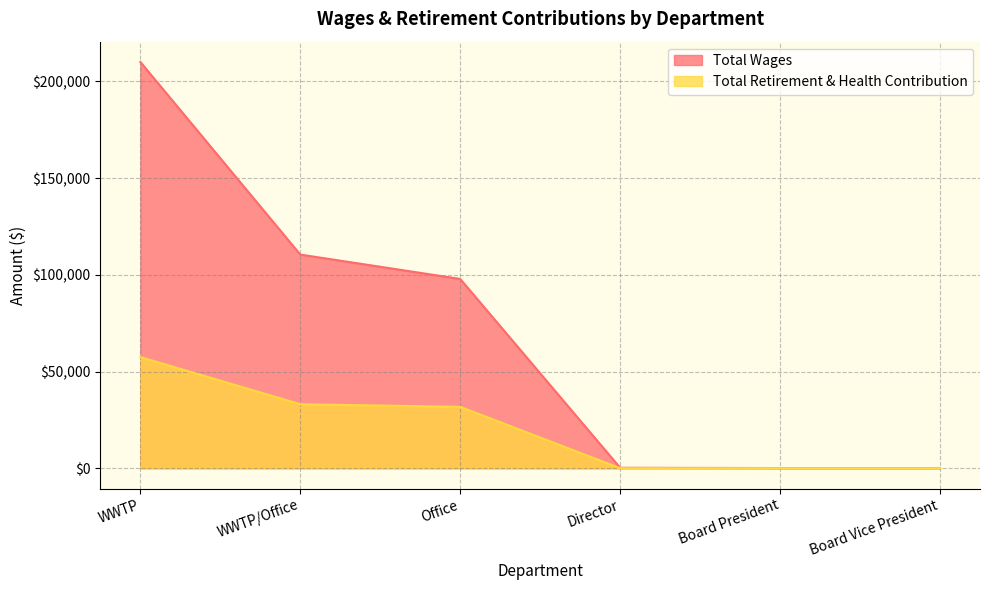

True or false: Total Wages has more than 0 points higher than both neighbors.

False